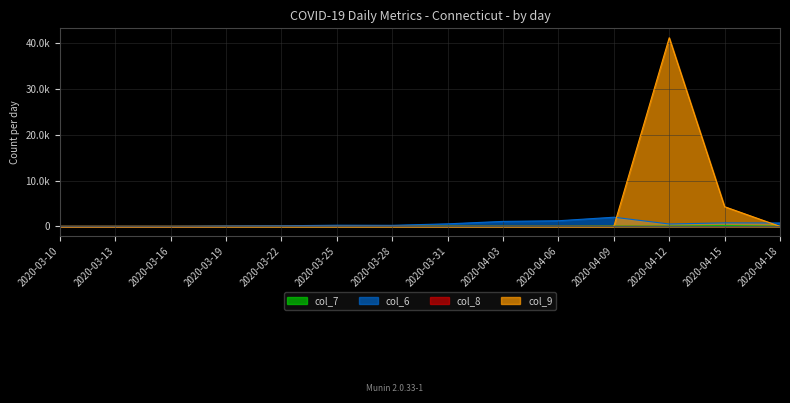

At how many categories does at least one series exceed 4019?

2